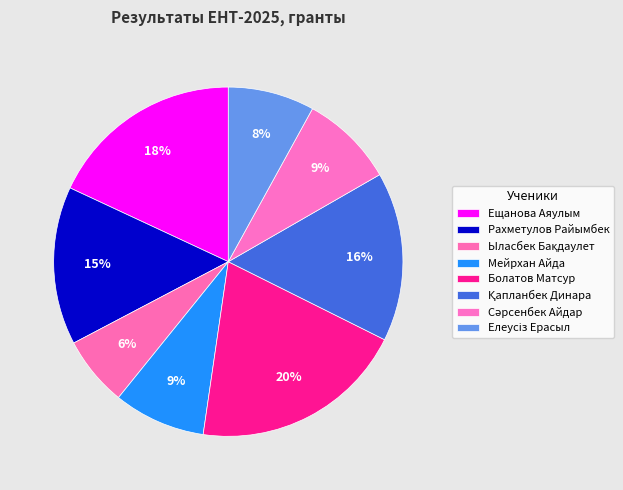

How many segments does this pie chart have?

8